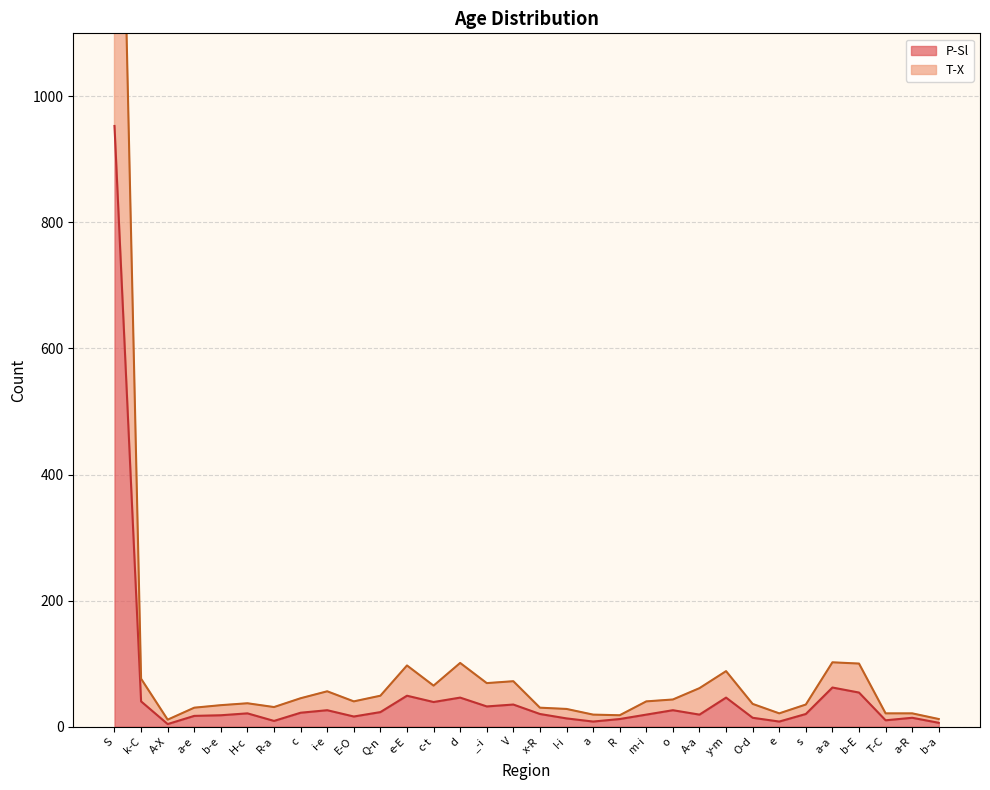

List the labels in order of P-Sl value, smallest first.

A-X, b-a, a, e, R-a, T-C, R, I-i, O-d, a-R, E-O, a-e, b-e, m-i, A-a, x-R, s, H-c, c, Q-n, i-e, o, _-i, V, c-t, k-C, d, y-m, e-E, b-E, a-a, S